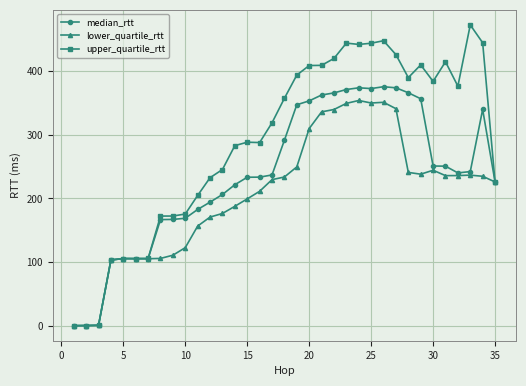

What are all the series names shown in the legend?

median_rtt, lower_quartile_rtt, upper_quartile_rtt